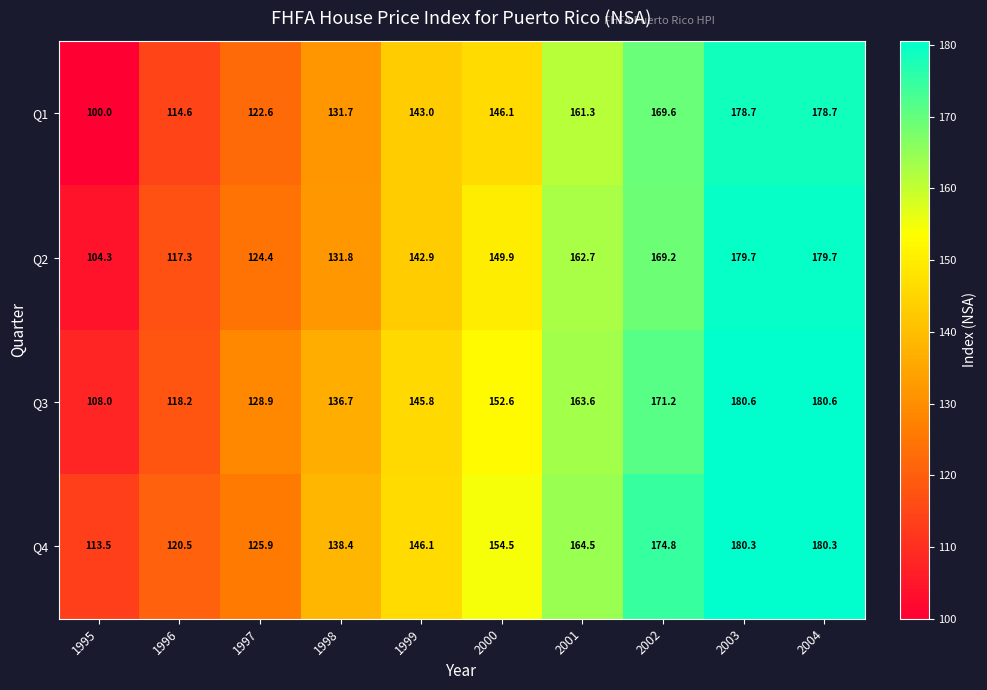

Which series changed the most between 1998 and 1999?

Q1